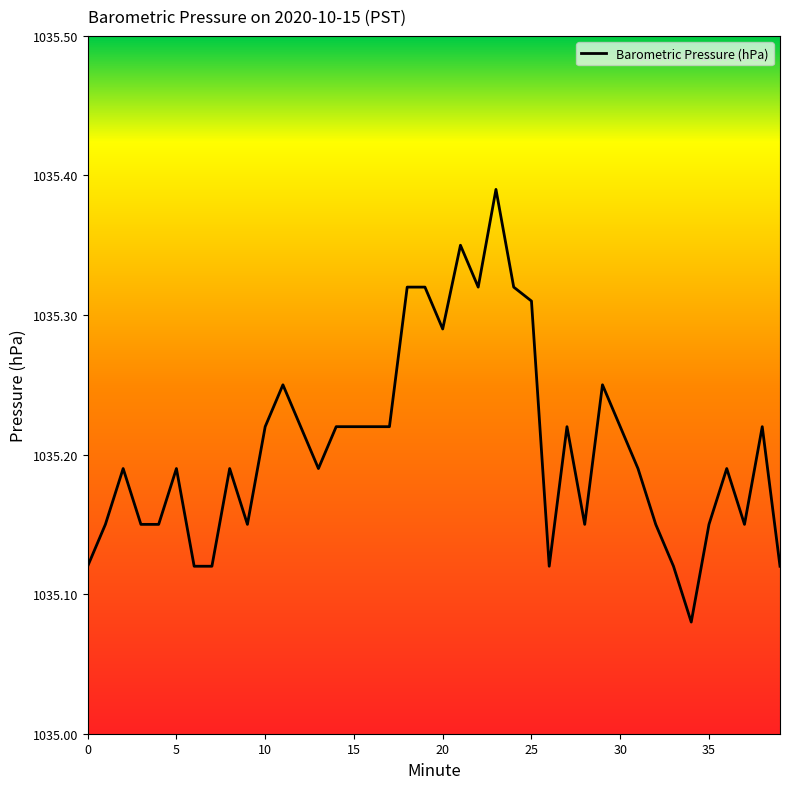

True or false: the data shows 1398.5 at 30.

False